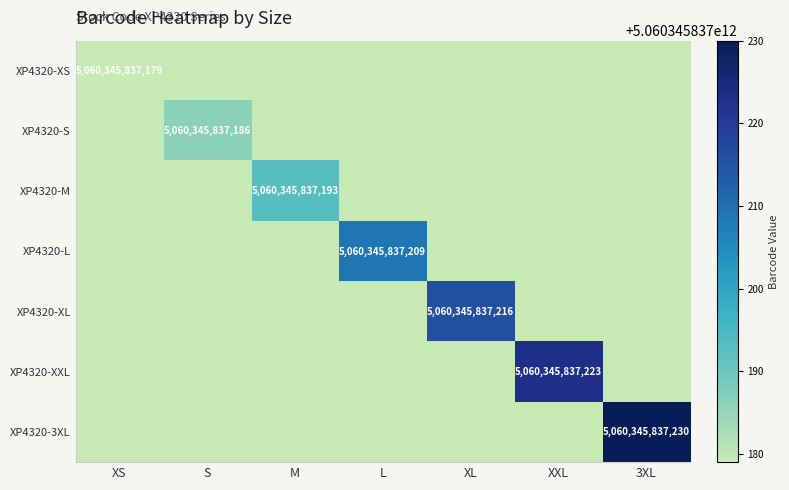

True or false: XP4320-XS has a value of 5060345837179 at XS.

True